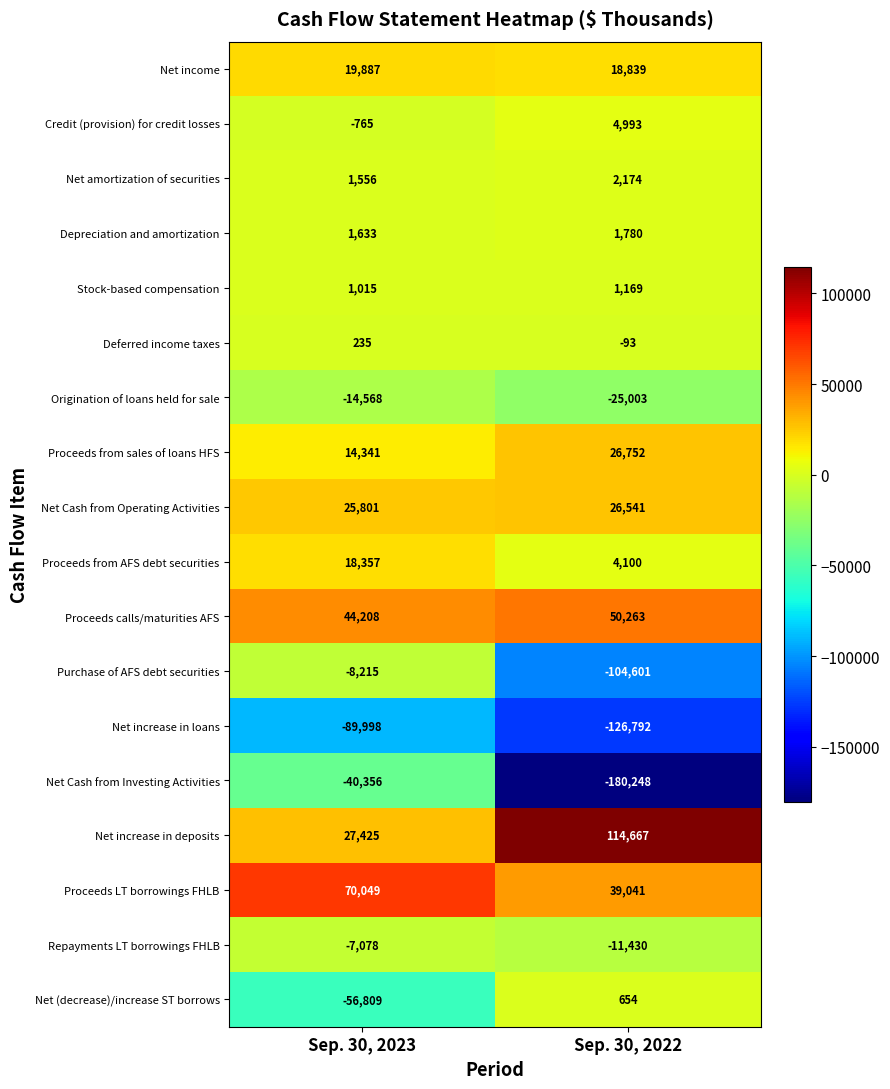

How many categories are shown in the chart?

2